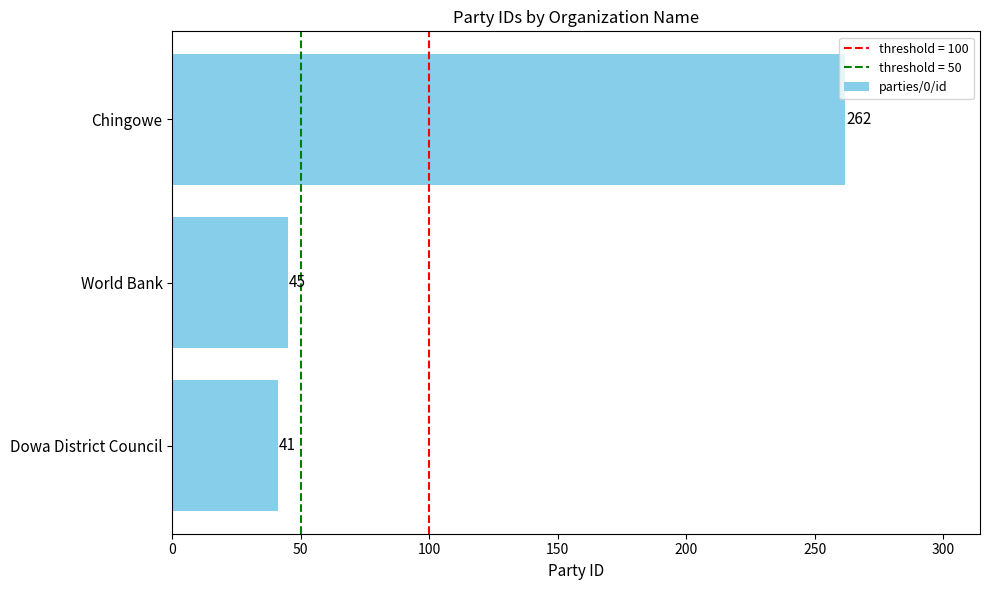

Rank the categories by value from highest to lowest.

Chingowe, World Bank, Dowa District Council